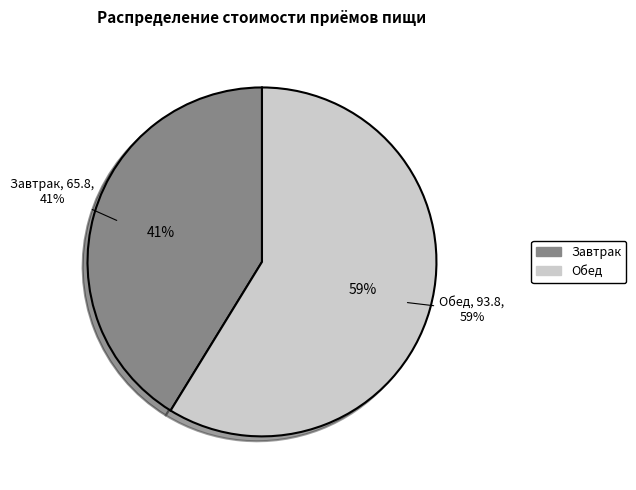

What is the ratio of the value at Завтрак to the value at Обед?

0.7